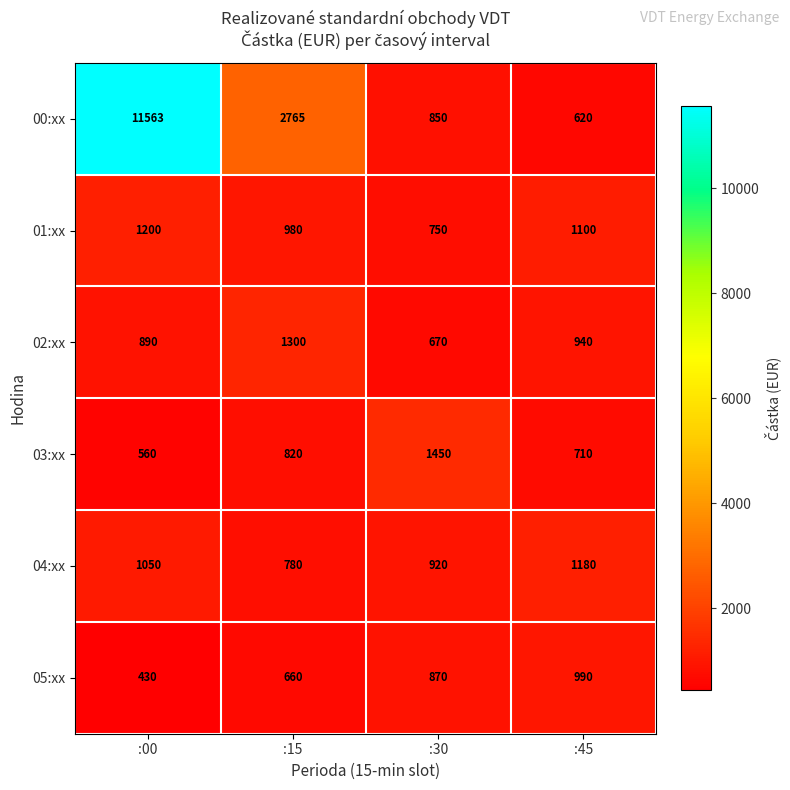

The value of 00:xx at :30 is 850. True or false?

True